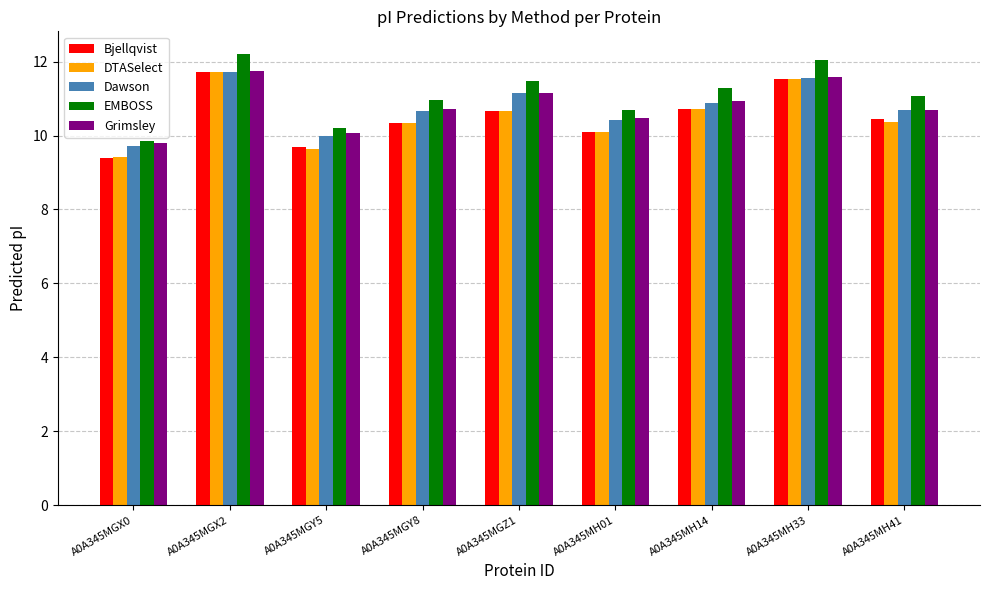

The Bjellqvist series shows 3.9 at A0A345MH14. True or false?

False